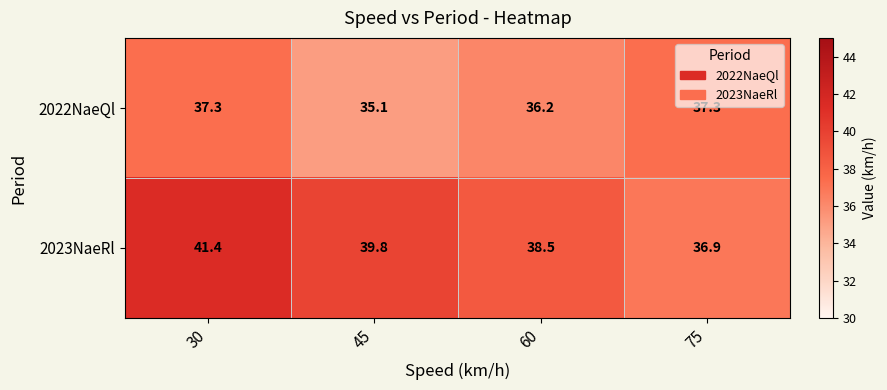

Rank the series at 60 from lowest to highest value.

2022NaeQl, 2023NaeRl